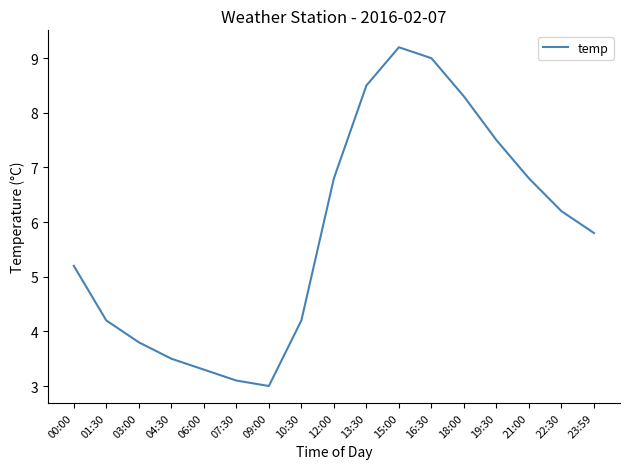

Where is the first local maximum?

15:00